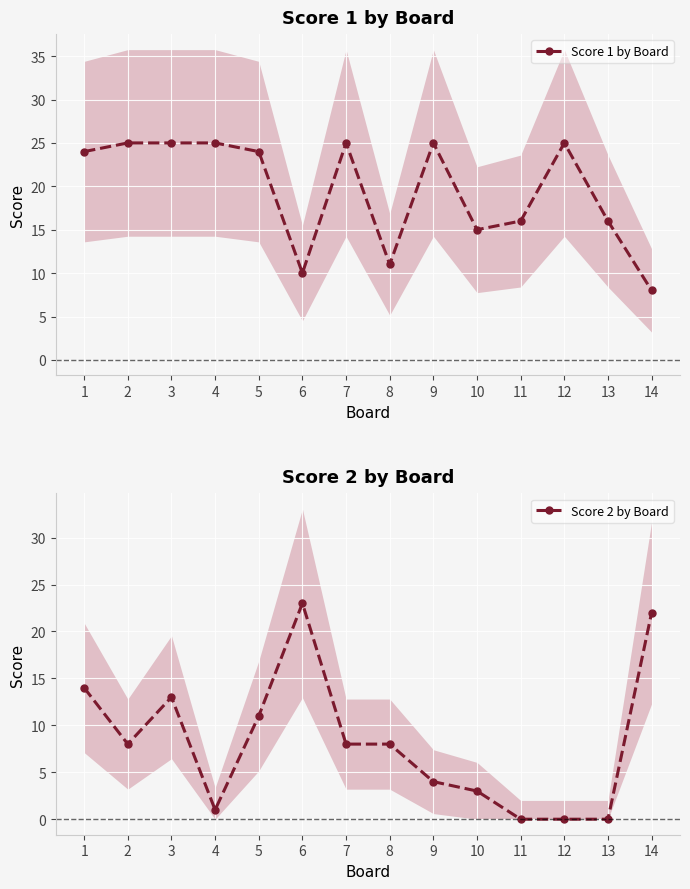

What is the sum of the Score 2 by Board values at 5 and 11?

11